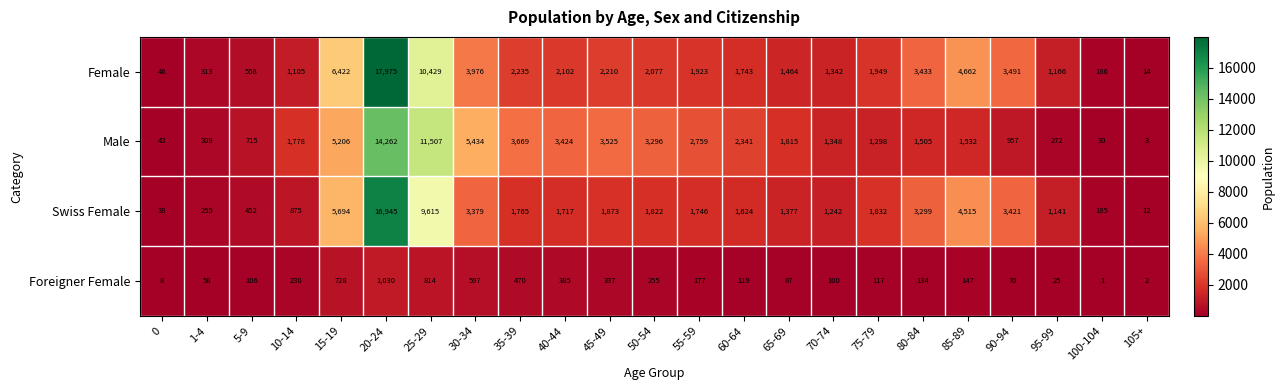

How many categories are shown in the chart?

23